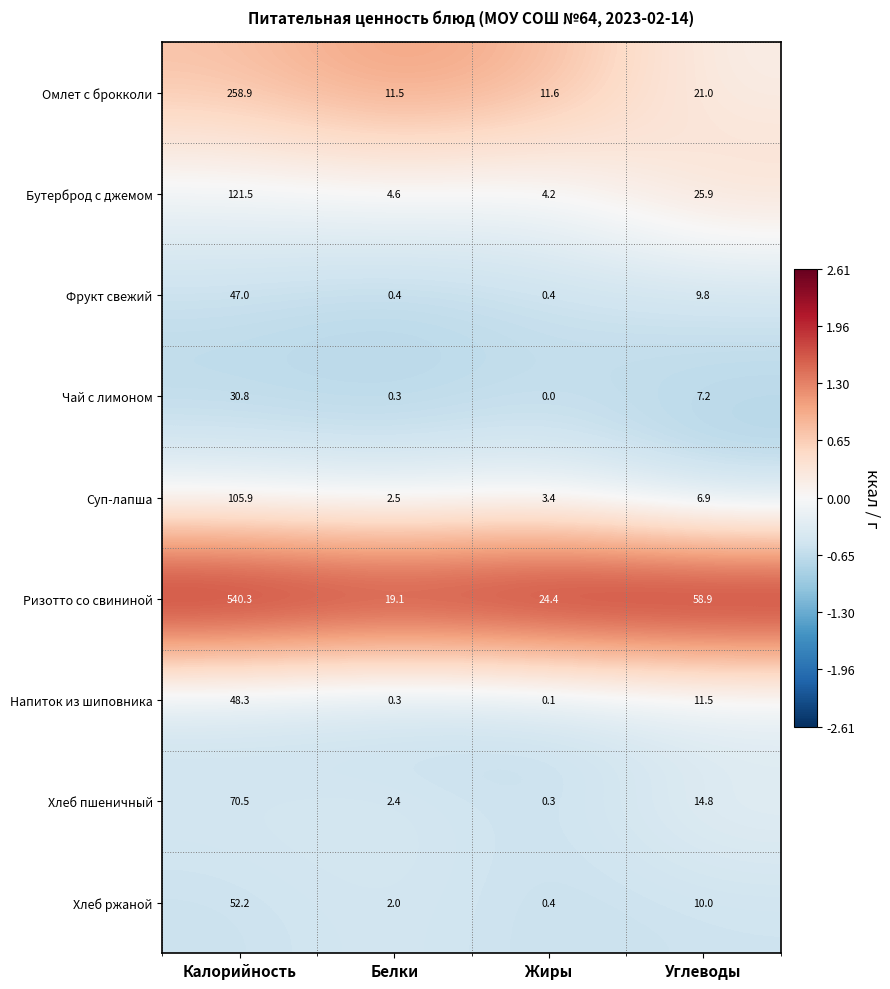

Is it true that Напиток из шиповника equals 19.7 at Углеводы?

False